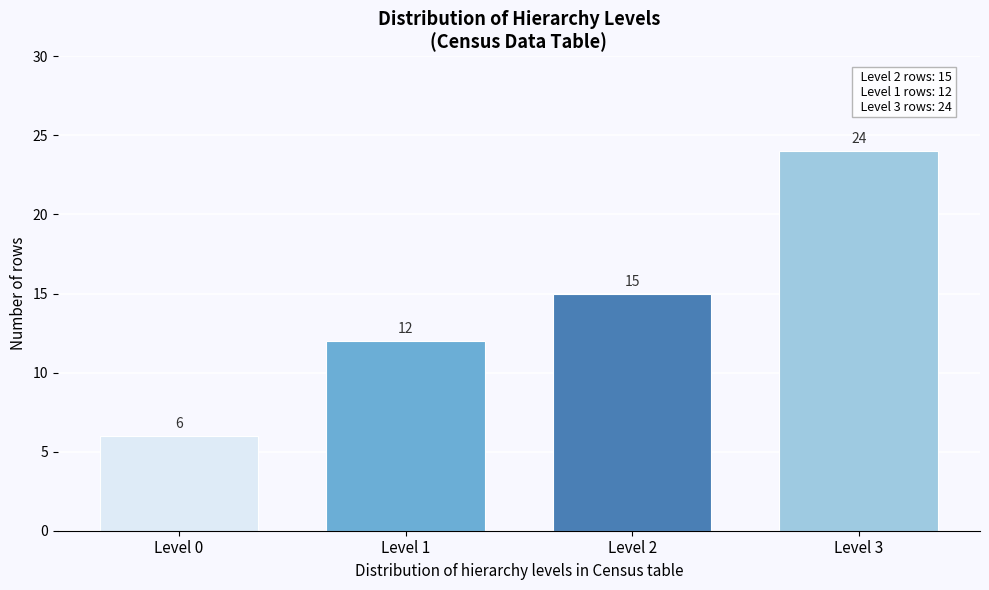

Reading right to left, what are all the values shown in this chart?

Level 3=24	Level 2=15	Level 1=12	Level 0=6